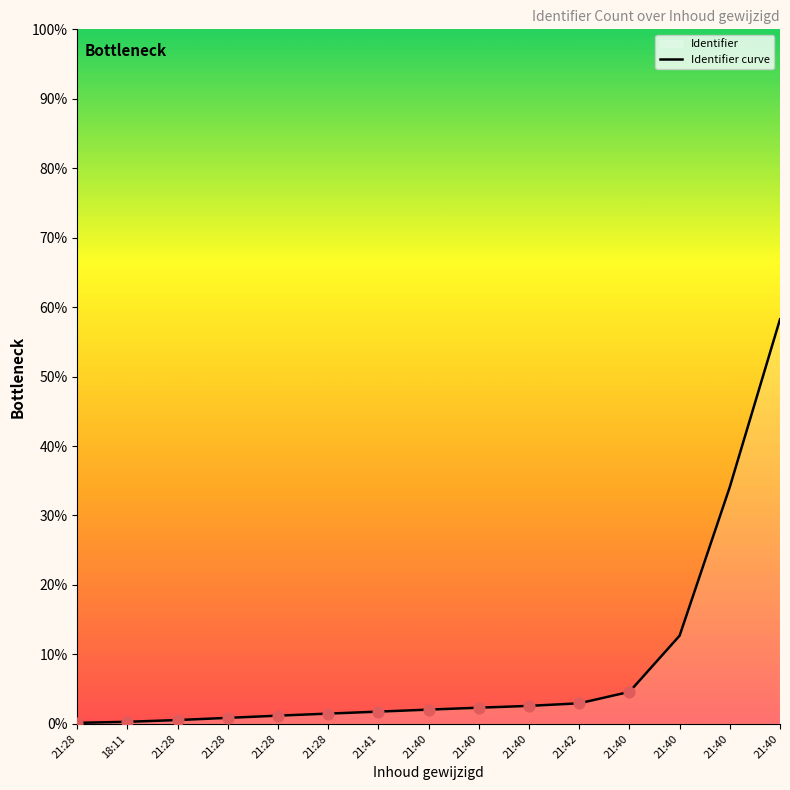

Approximately how many times larger is the value at 21:40 compared to 21:42?

11.5